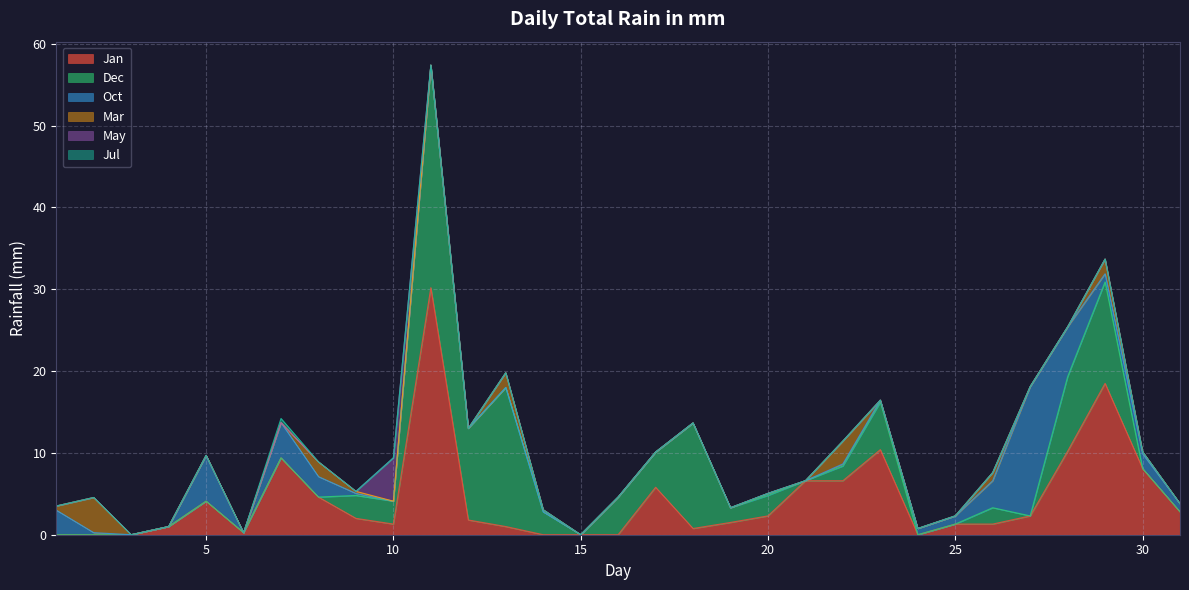

List the series in order of their peak value, highest first.

Jan, Dec, Oct, May, Mar, Jul